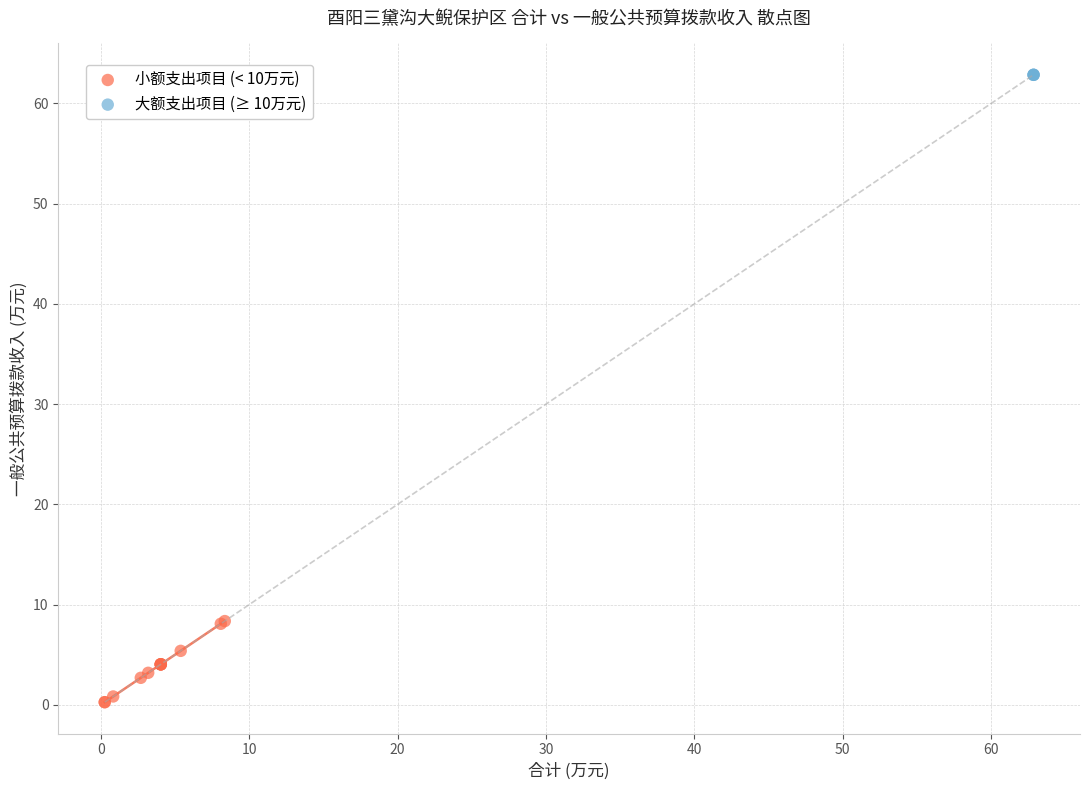

Which series contains the highest Y value?

大额支出项目 (≥ 10万元)